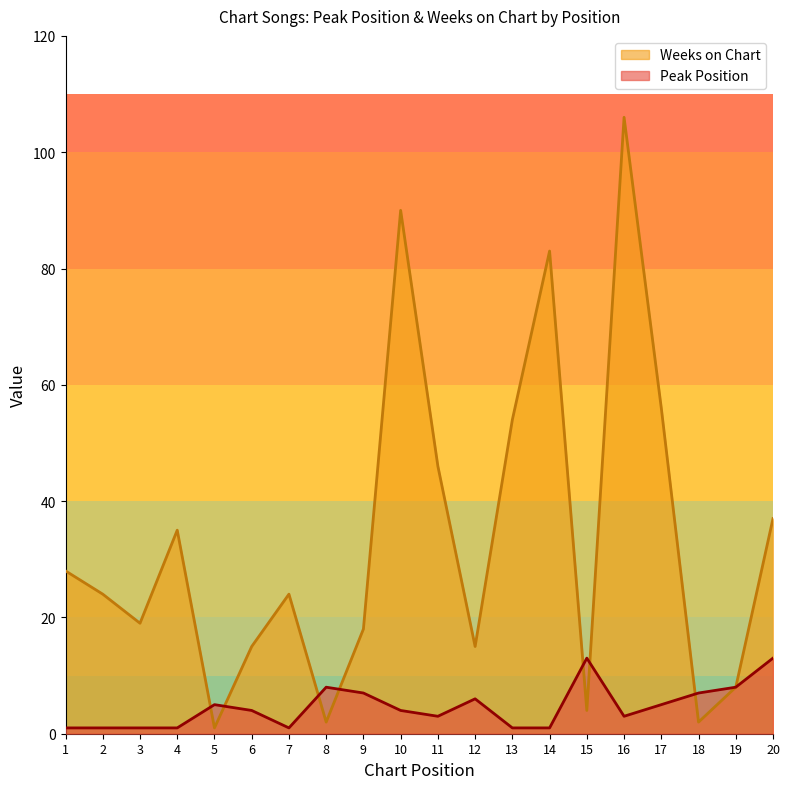

How many interior local peaks does the Peak Position series have?

4